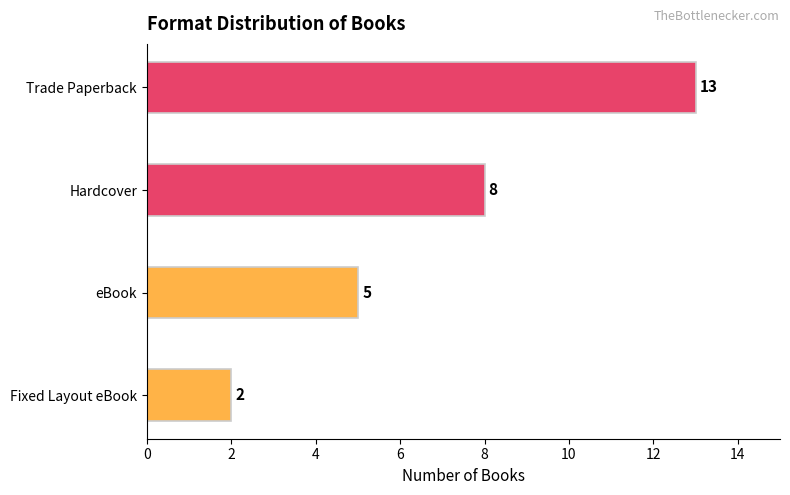

The chart shows a value of 8 at Hardcover. True or false?

True